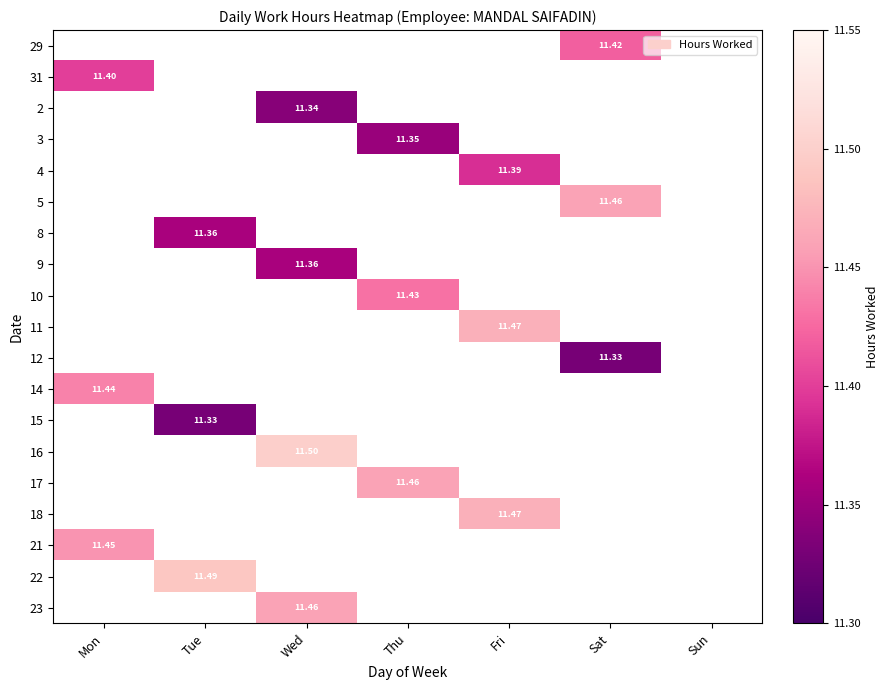

Which has a higher value, Mon or Thu?

Thu